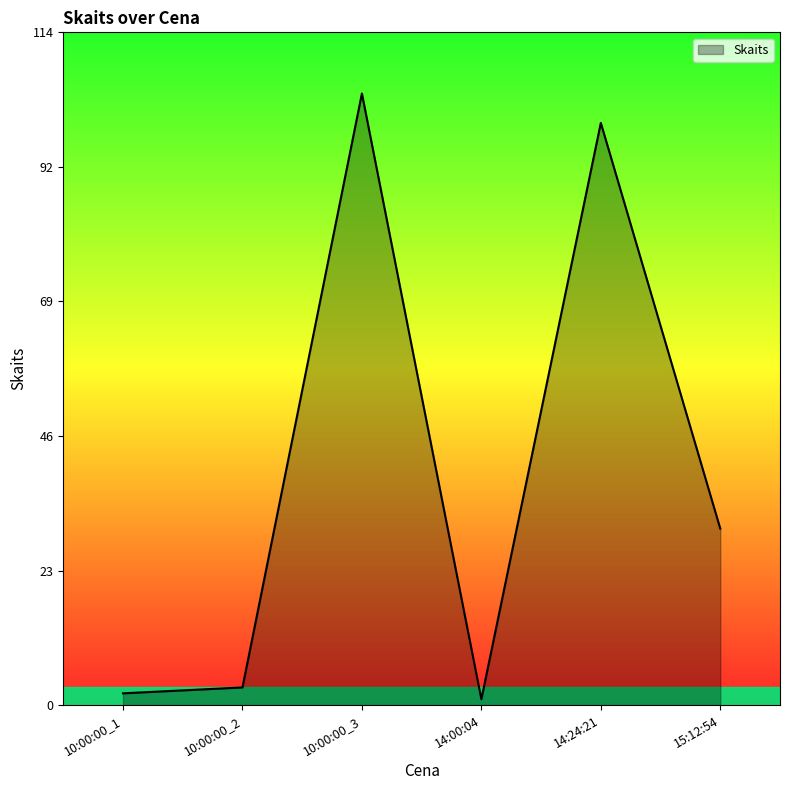

Where does the data first go above 30?

10:00:00_3